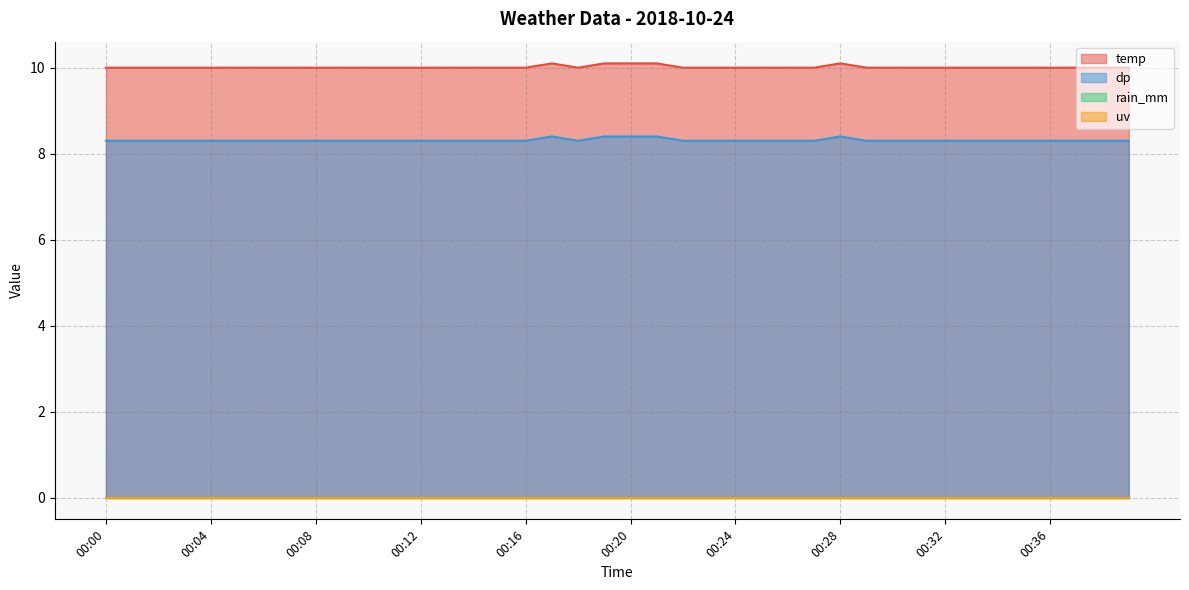

What is the total value across all series at 00:25?

18.3